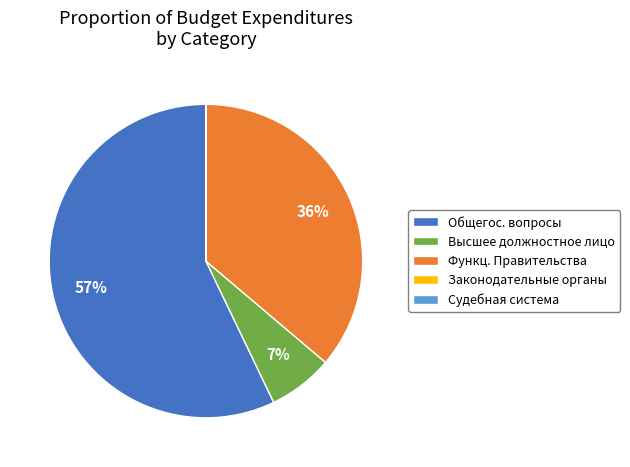

True or false: Высшее должностное лицо accounts for 7% of the total.

True